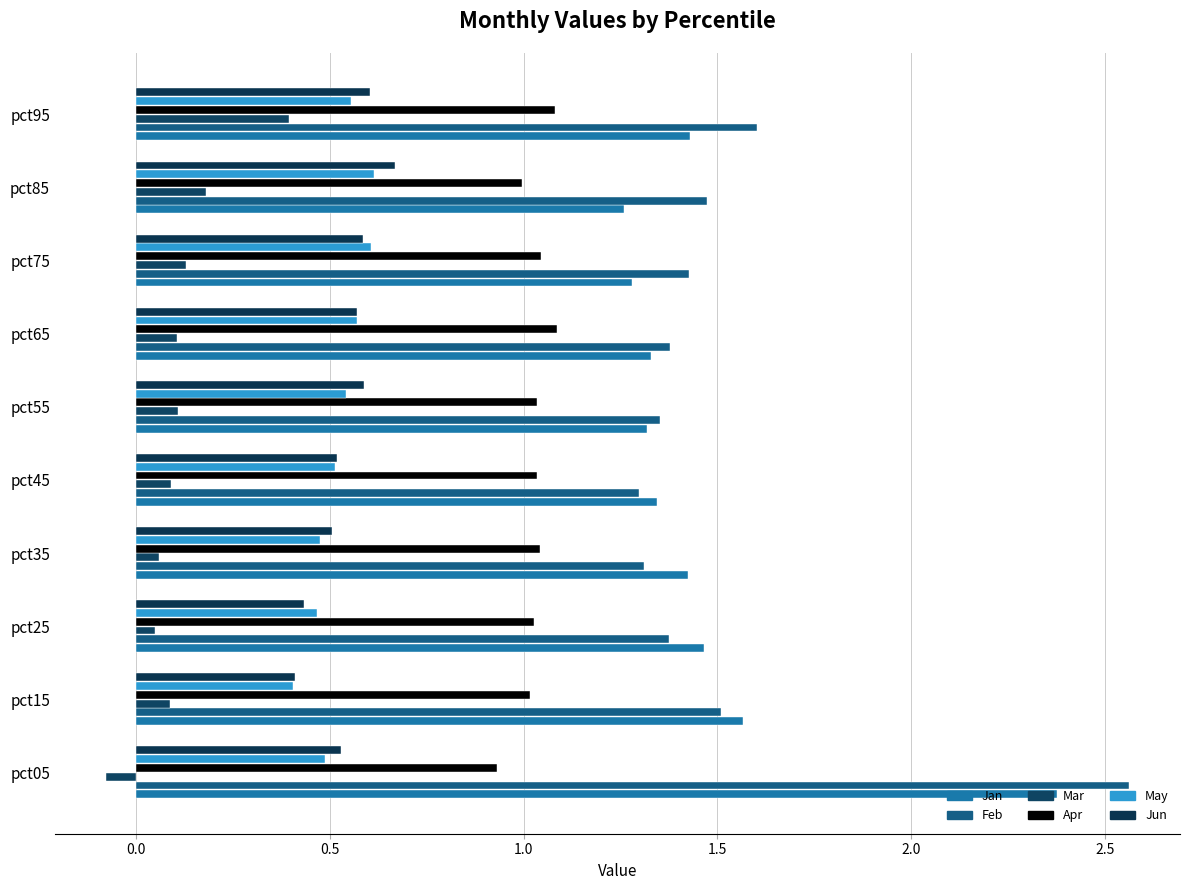

What are all the series names shown in the legend?

Jan, Feb, Mar, Apr, May, Jun